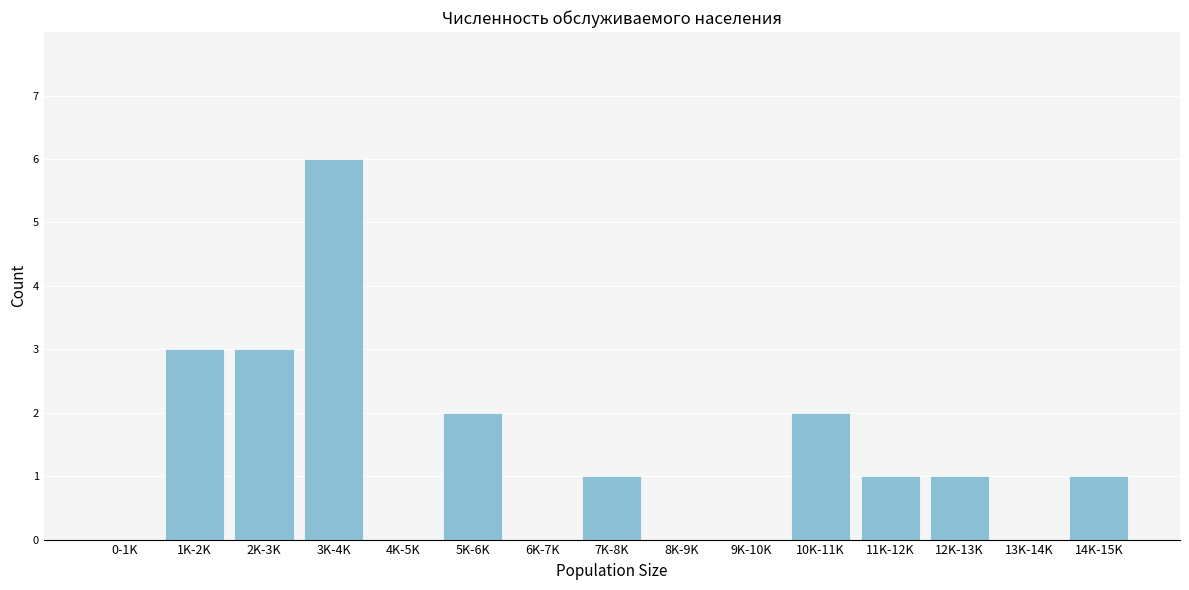

Reading left to right, list all the values displayed in this chart.

0-1K=0	1K-2K=3	2K-3K=3	3K-4K=6	4K-5K=0	5K-6K=2	6K-7K=0	7K-8K=1	8K-9K=0	9K-10K=0	10K-11K=2	11K-12K=1	12K-13K=1	13K-14K=0	14K-15K=1